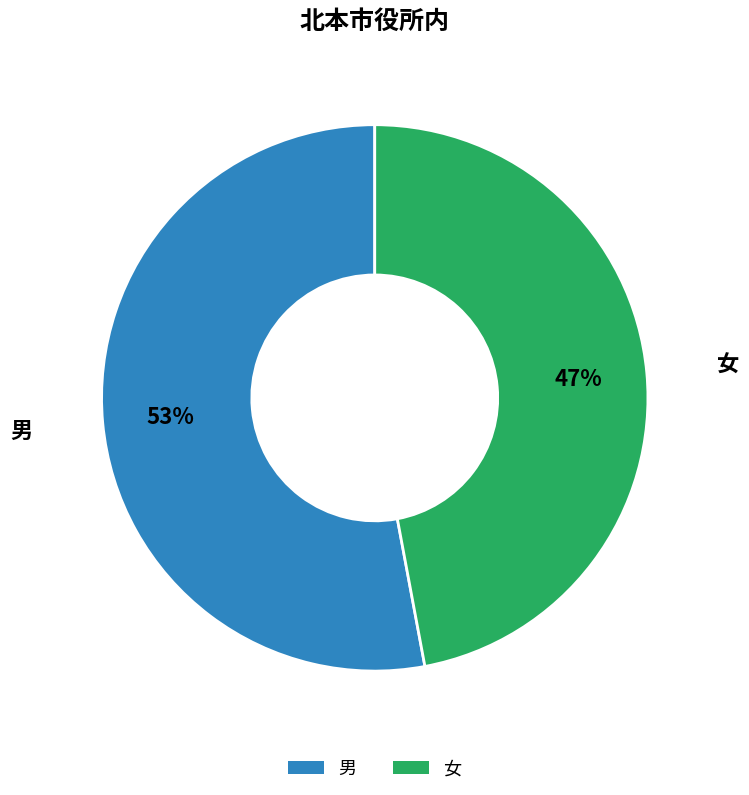

Which category accounts for the majority?

男